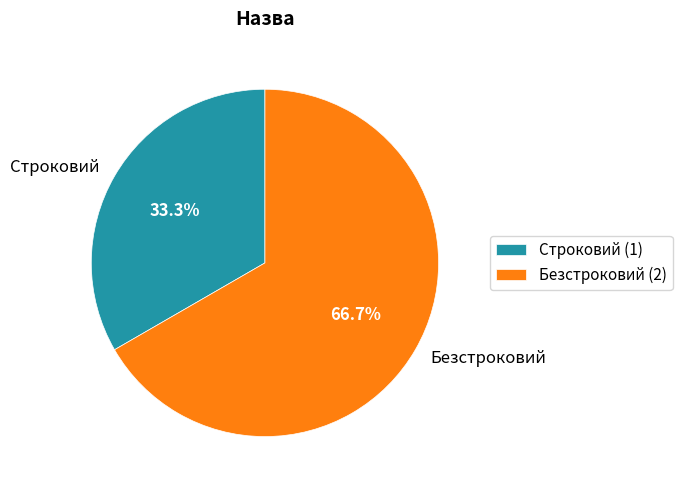

Is Строковий the majority of the pie?

No